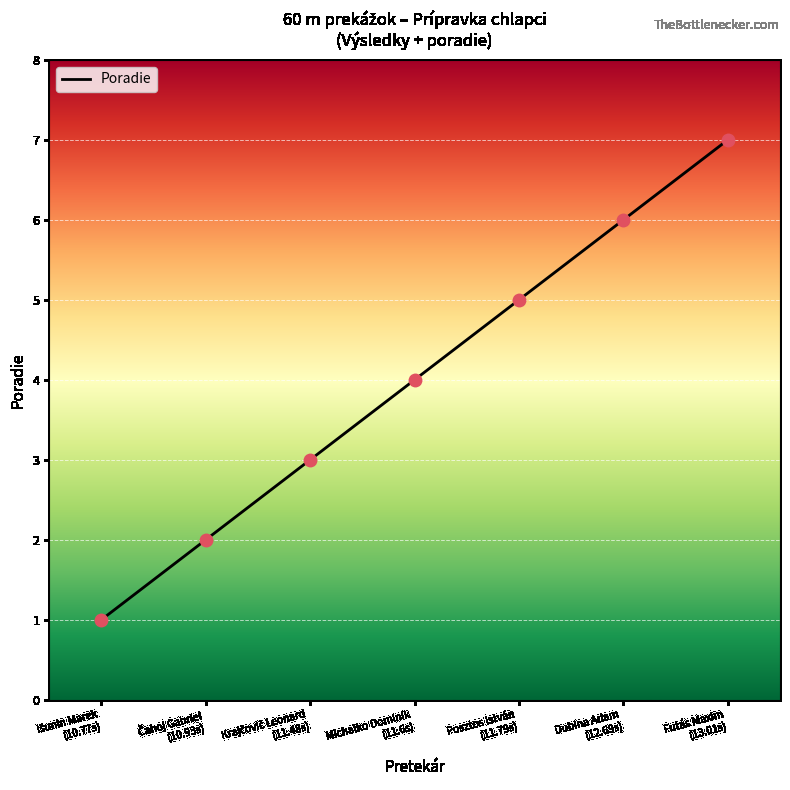

True or false: there are more than 0 points higher than both neighbors.

False